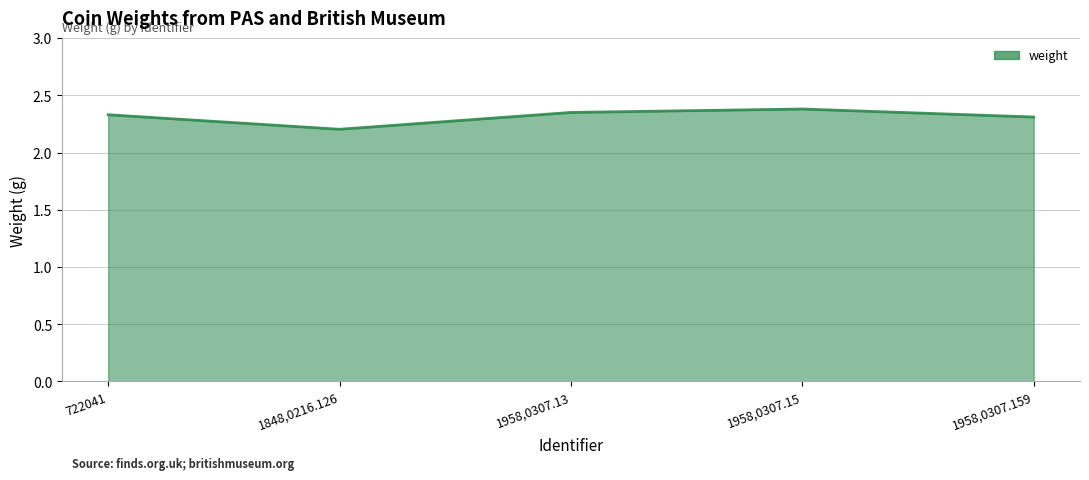

Between 1958,0307.15 and 1848,0216.126, which is larger?

1958,0307.15